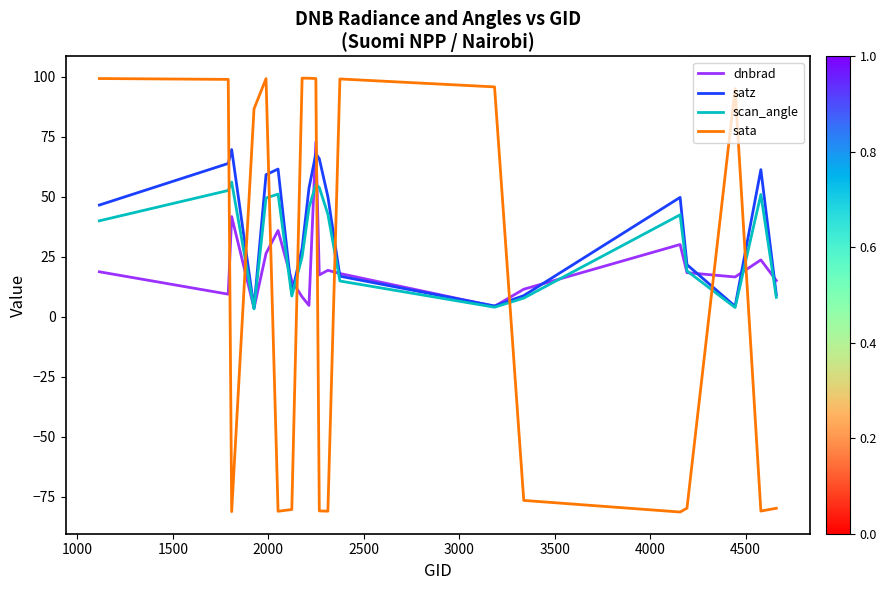

Rank the series by their average value, from lowest to highest.

sata, dnbrad, scan_angle, satz